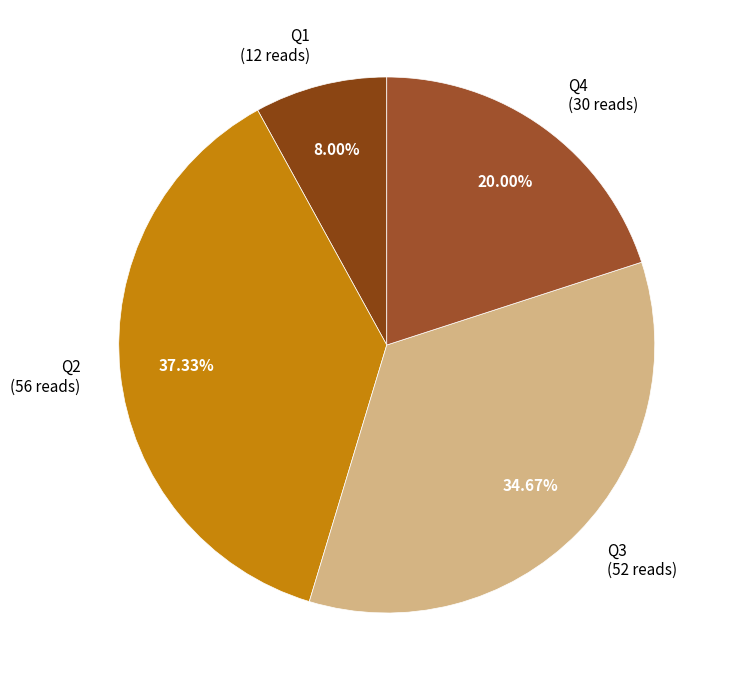

Is there a majority slice in this chart?

No